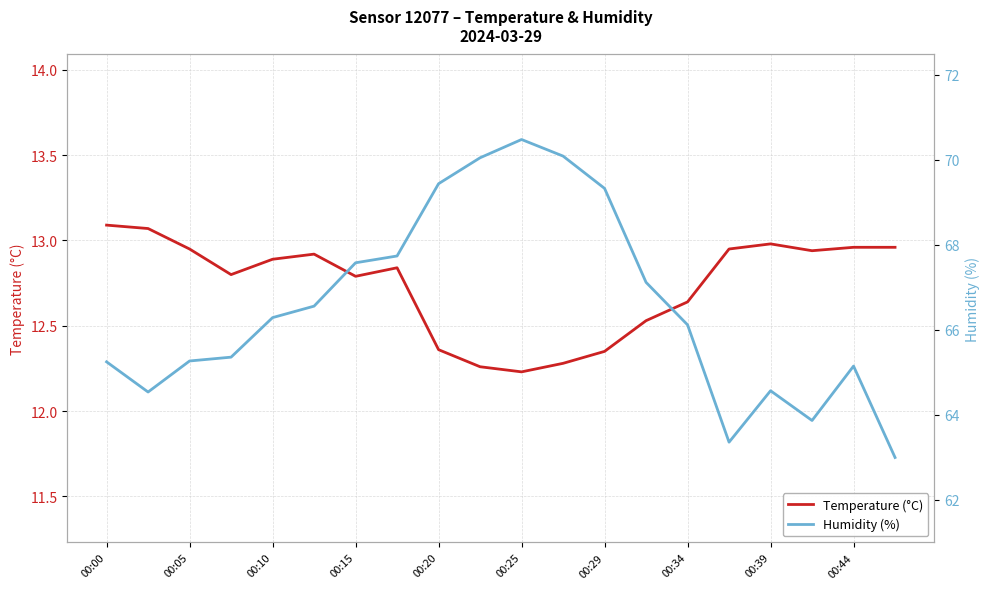

What is the smallest value displayed?

12.2